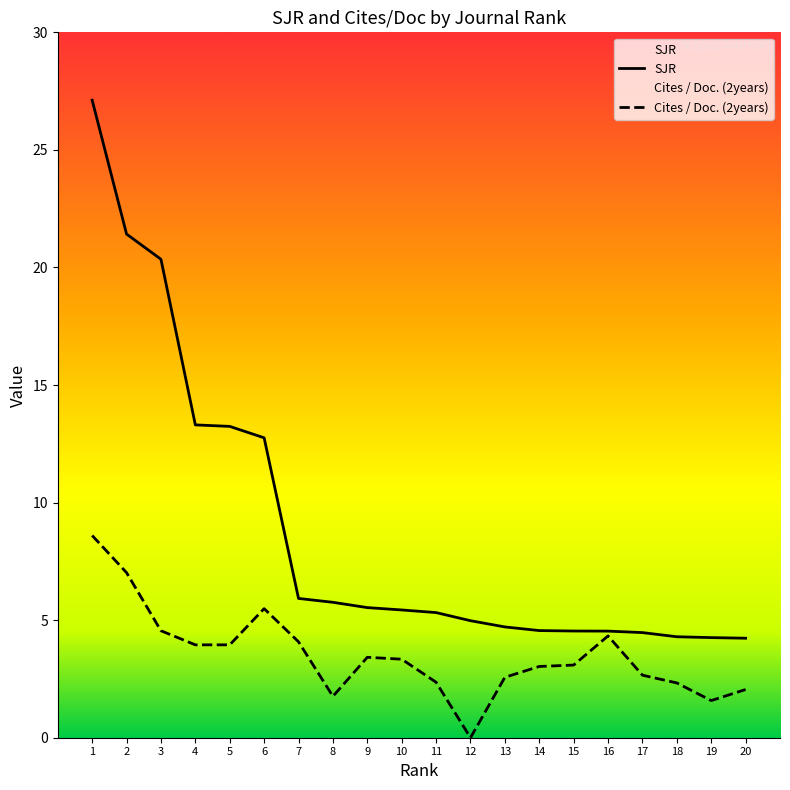

At how many categories does at least one series exceed 9?

6